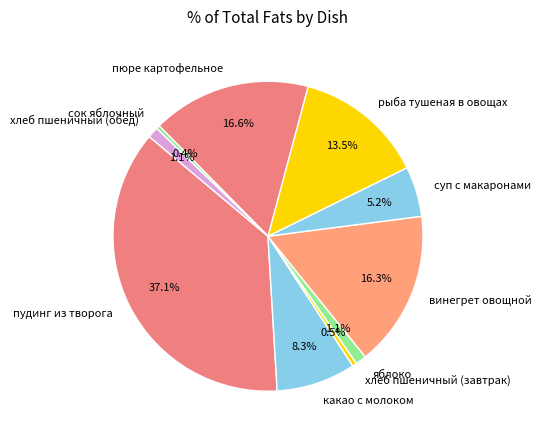

Between яблоко and хлеб пшеничный (завтрак), which is larger?

яблоко